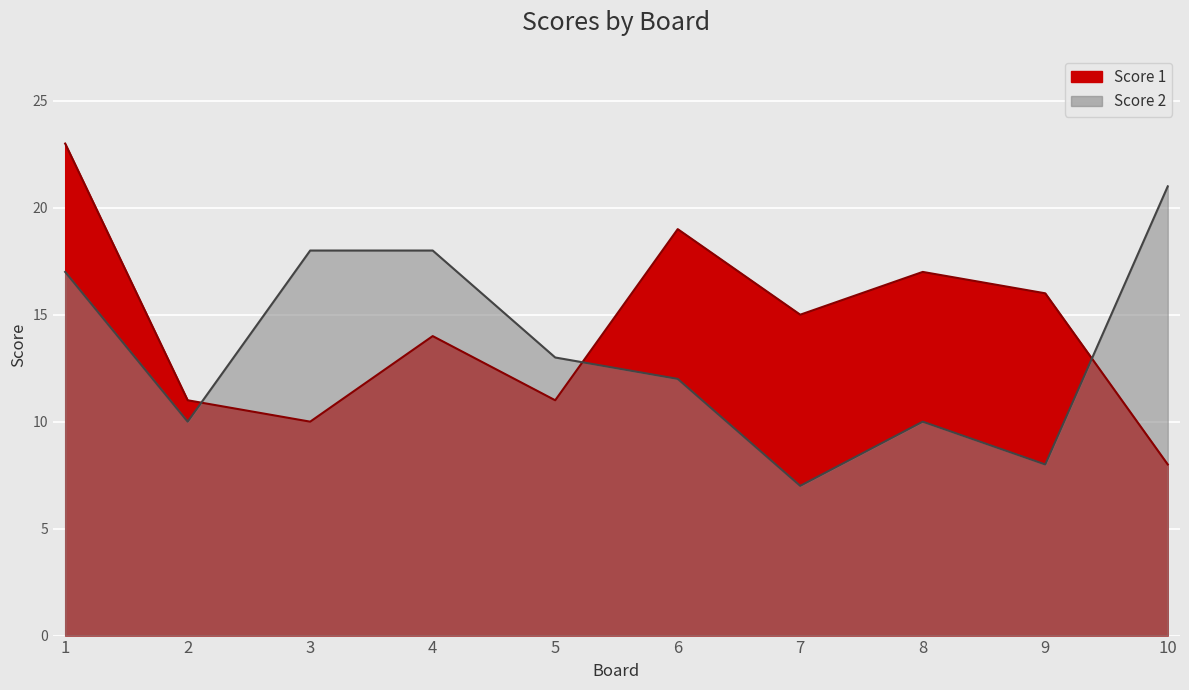

How many interior local peaks does the Score 2 series have?

1